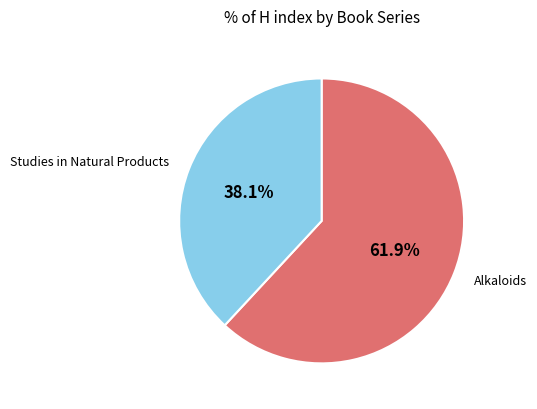

Does any single category account for the majority?

Yes